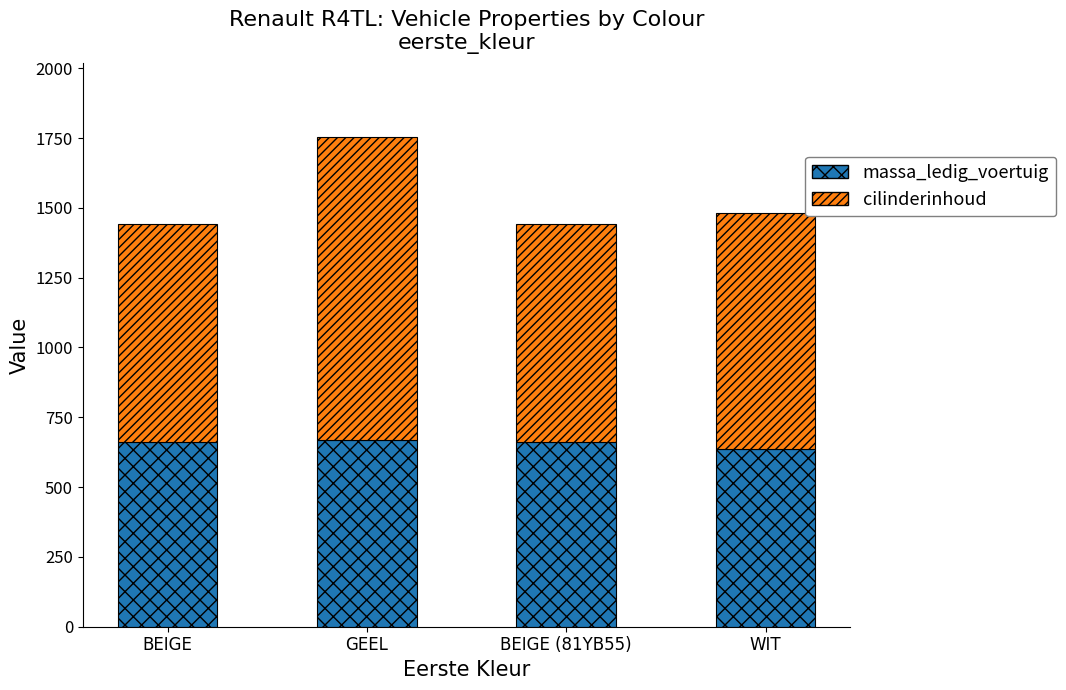

What is the minimum value for massa_ledig_voertuig?

635